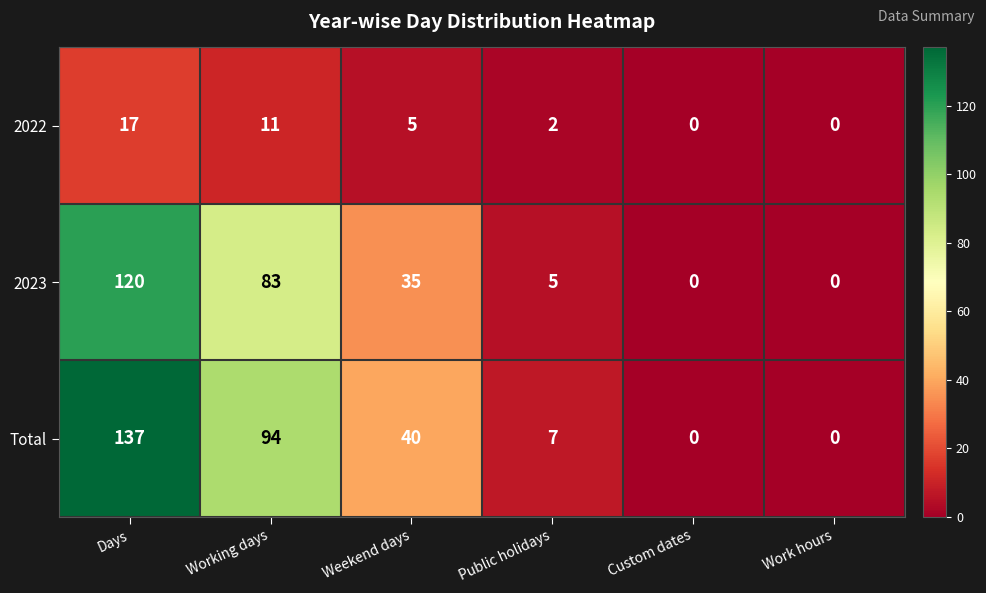

Which series has the largest total across all categories?

Total